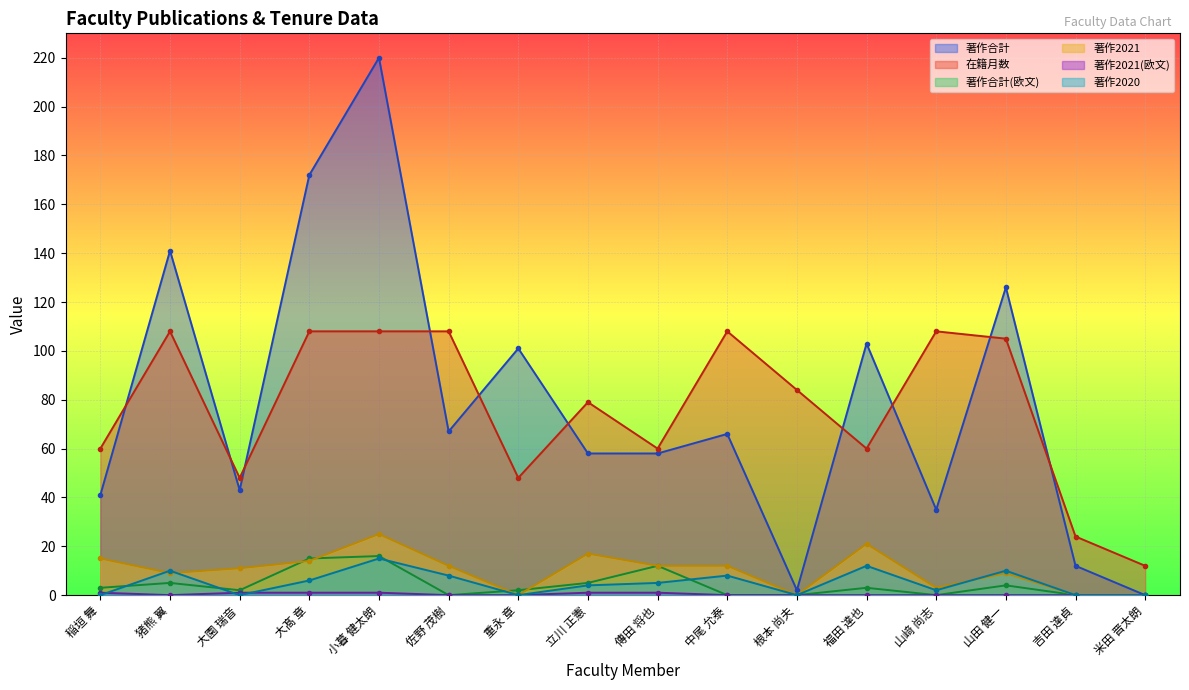

Between 立川 正憲 and 山田 健一, which series saw the biggest shift?

著作合計